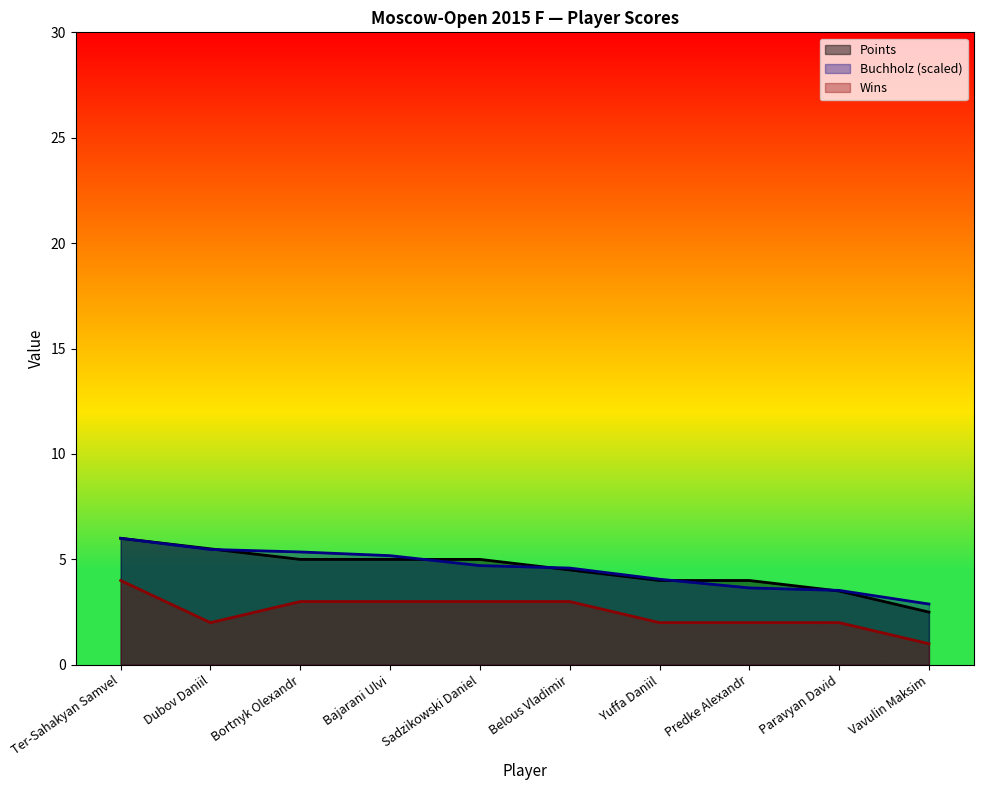

How many intersections are there between Buchholz and Points?

5